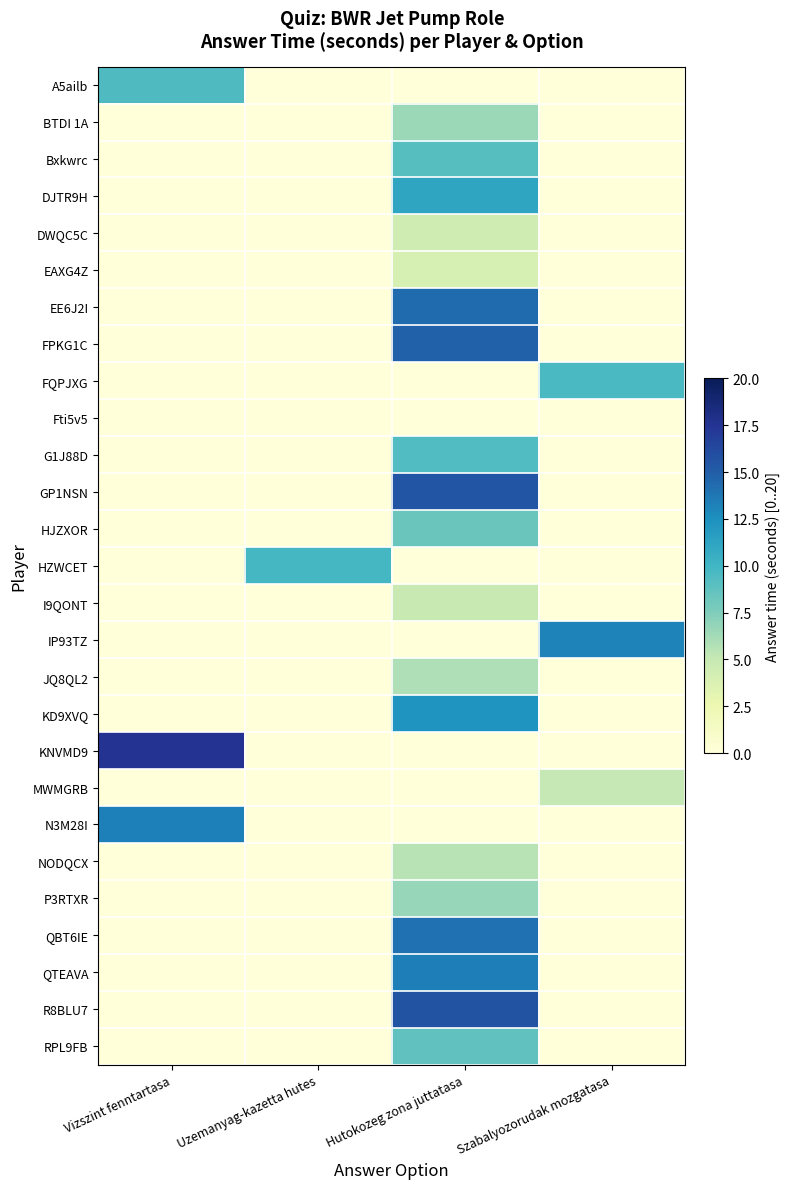

Between Vizszint fenntartasa and Szabalyozorudak mozgatasa, which is larger?

Vizszint fenntartasa